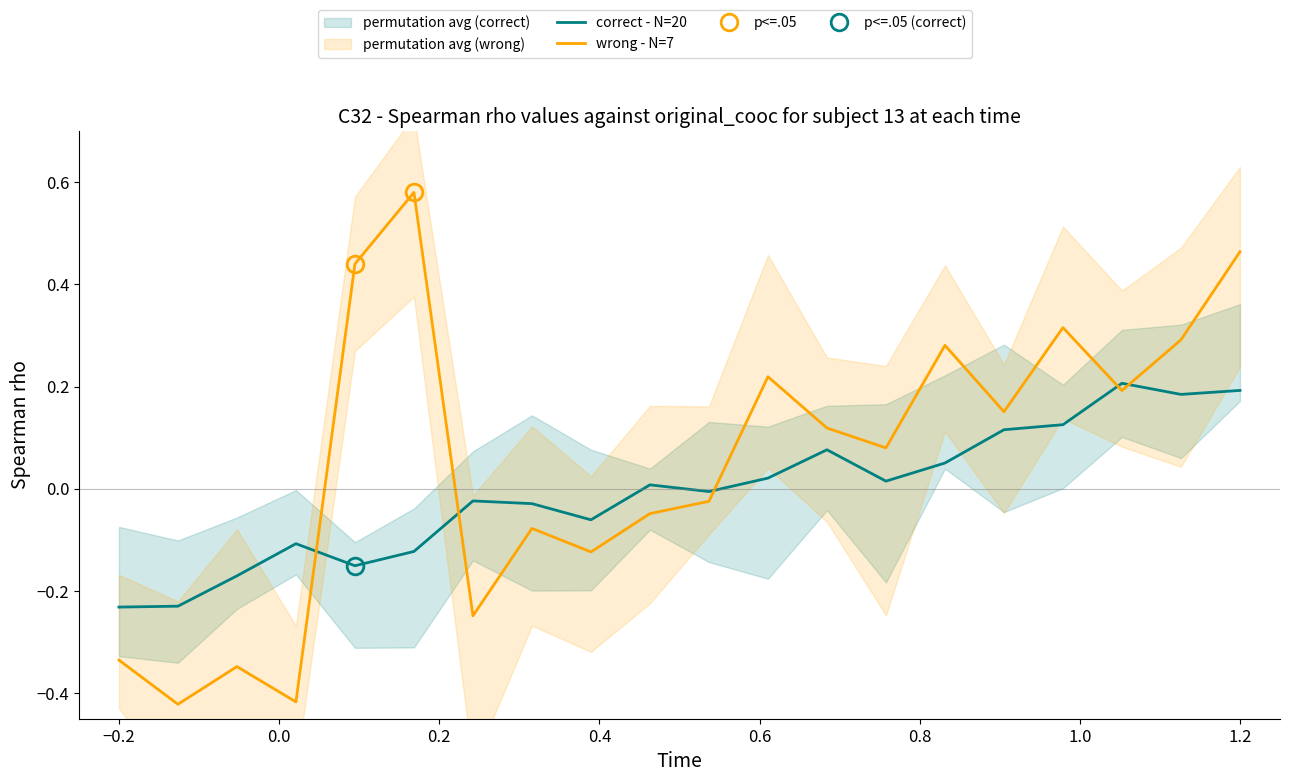

Which series ends up on top after the final intersection of wrong - N=7 and correct - N=20?

wrong - N=7